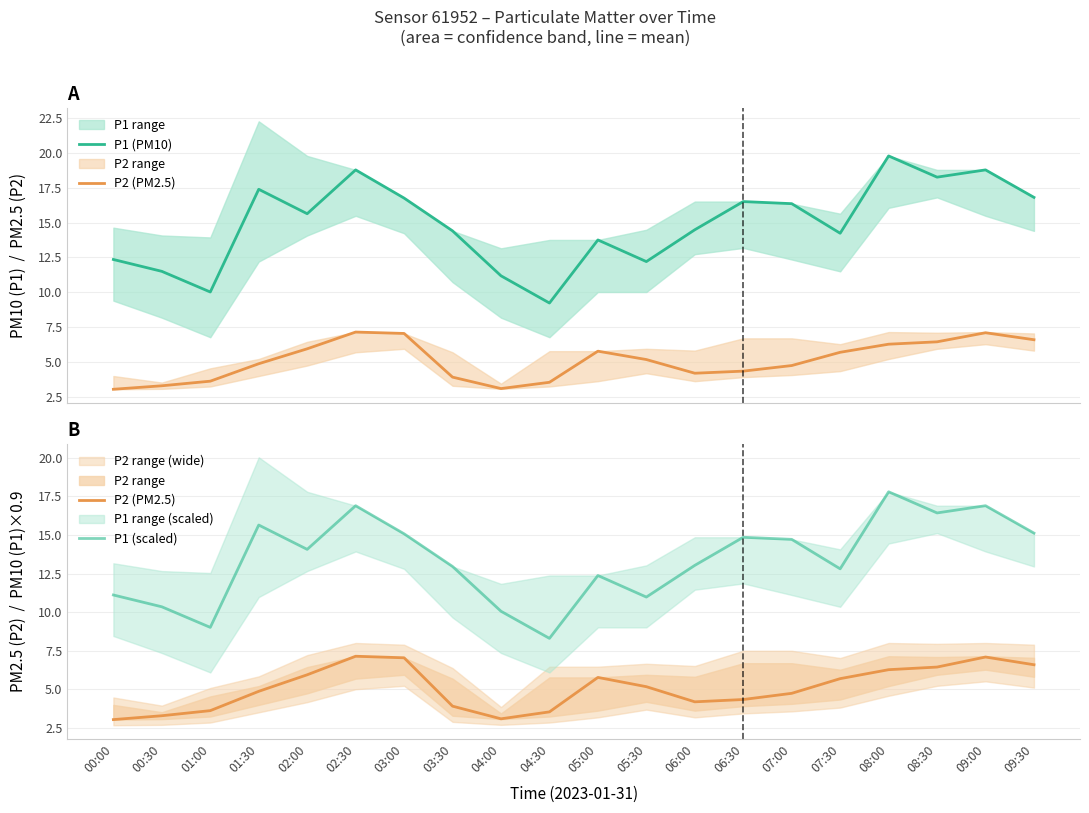

What is the value of the P1 (scaled) point at the 15th from the left?

14.7